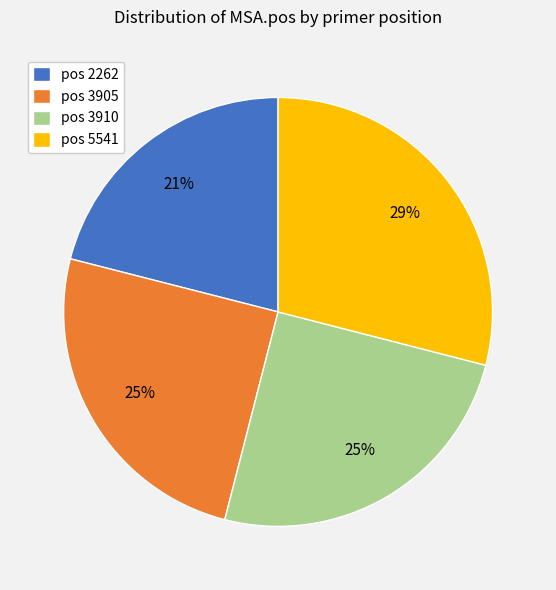

Which slice is the largest?

pos 5541